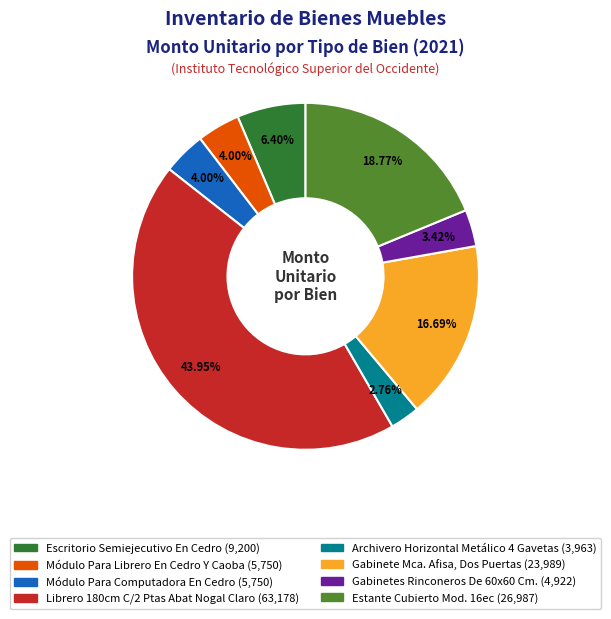

To the nearest percent, what is the difference between the Gabinete Mca. Afisa, Dos Puertas and Módulo Para Librero En Cedro Y Caoba slice percentages?

13%